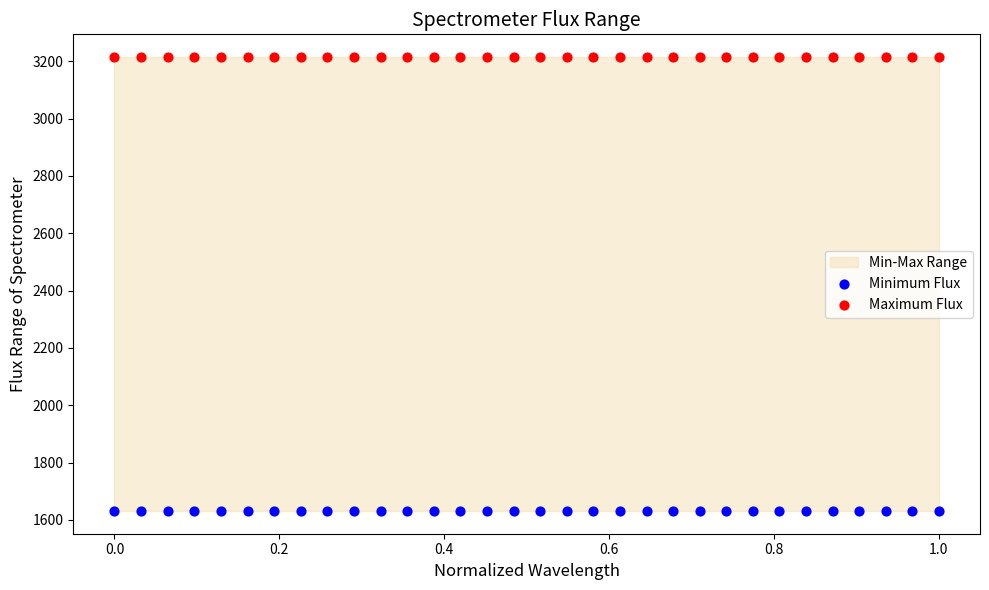

Which series contains the highest Y value?

Maximum Flux